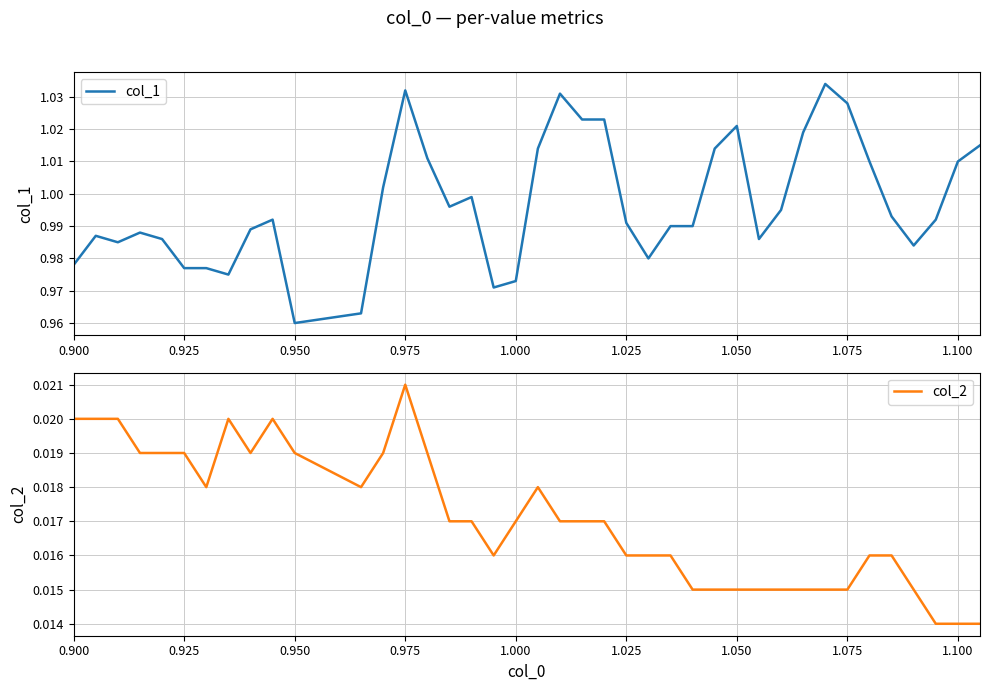

Is it true that col_1 equals 1.3 at 1.000?

False